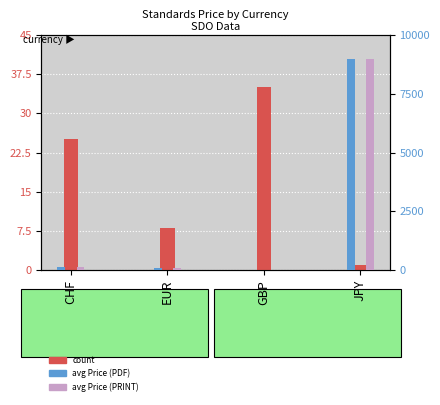

Where does the count series first go above 25?

GBP